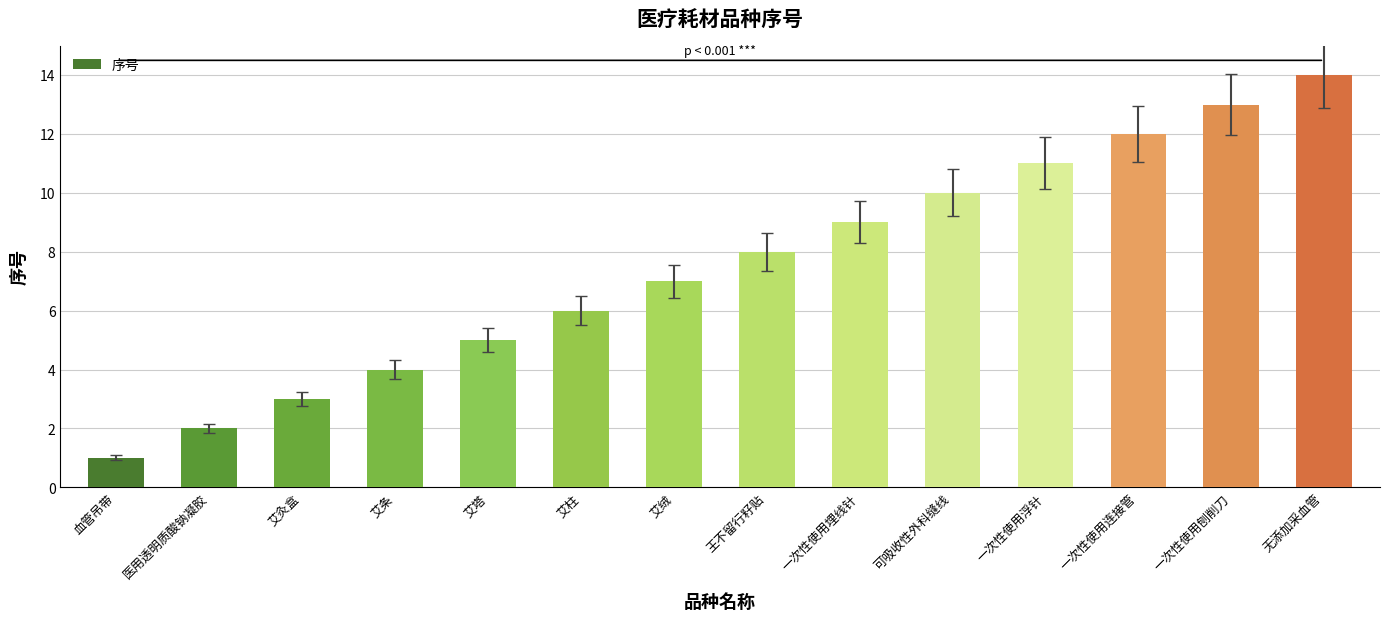

Reading right to left, extract all data points from this chart.

无添加采血管=14	一次性使用刨削刀=13	一次性使用连接管=12	一次性使用浮针=11	可吸收性外科缝线=10	一次性使用埋线针=9	王不留行籽贴=8	艾绒=7	艾柱=6	艾塔=5	艾条=4	艾灸盒=3	医用透明质酸钠凝胶=2	血管吊带=1